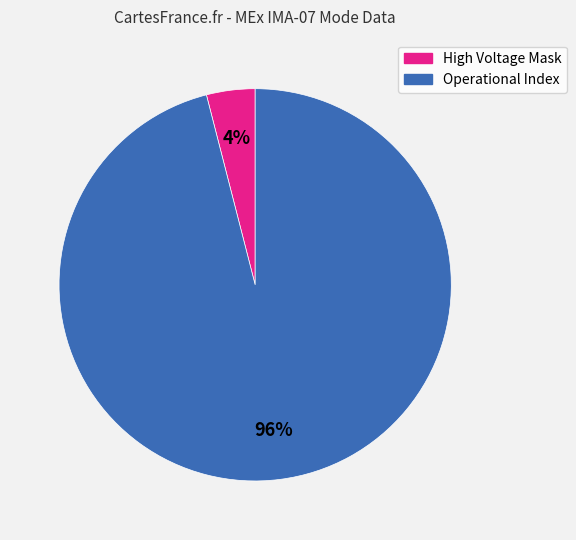

Which has a higher value, Operational Index or High Voltage Mask?

Operational Index